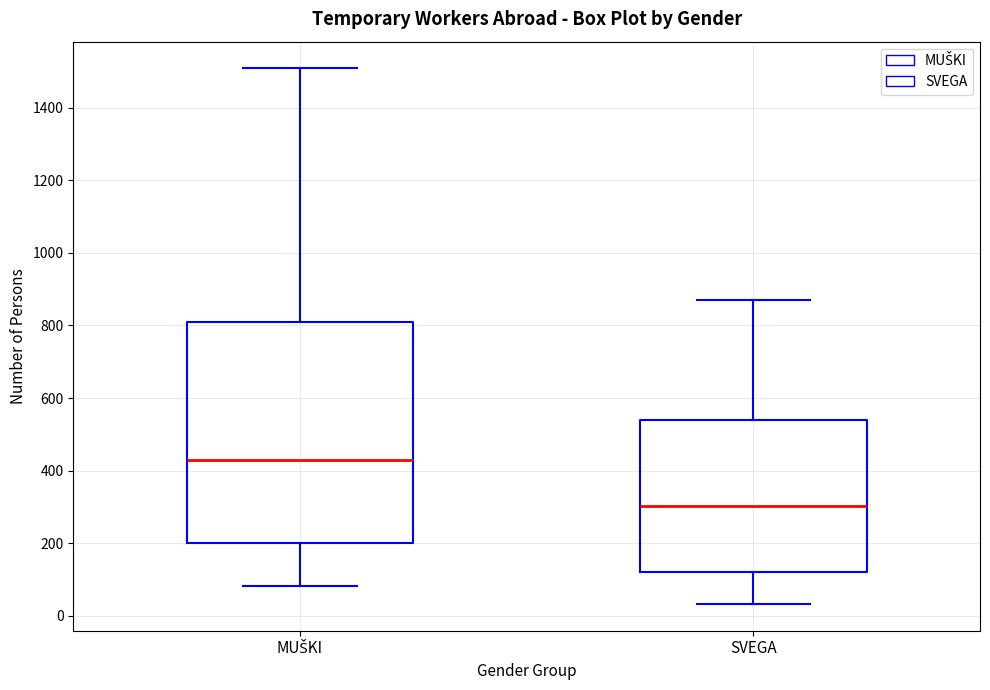

Which box's median line is the lowest?

SVEGA